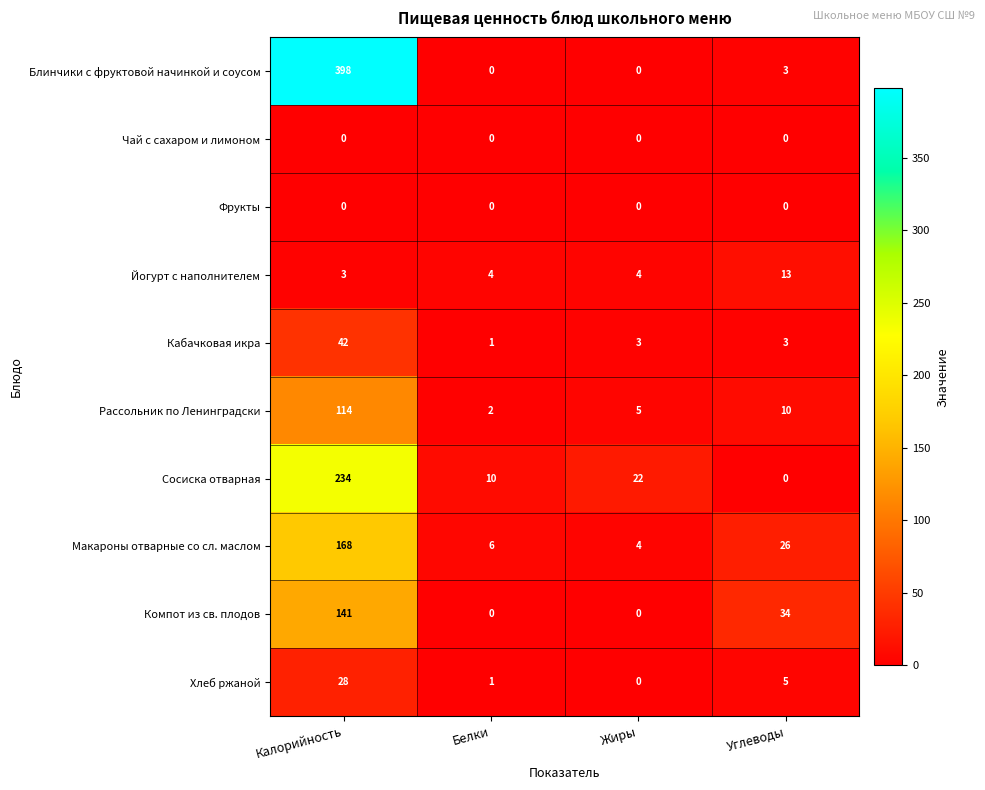

The Йогурт с наполнителем series shows 2 at Жиры. True or false?

False